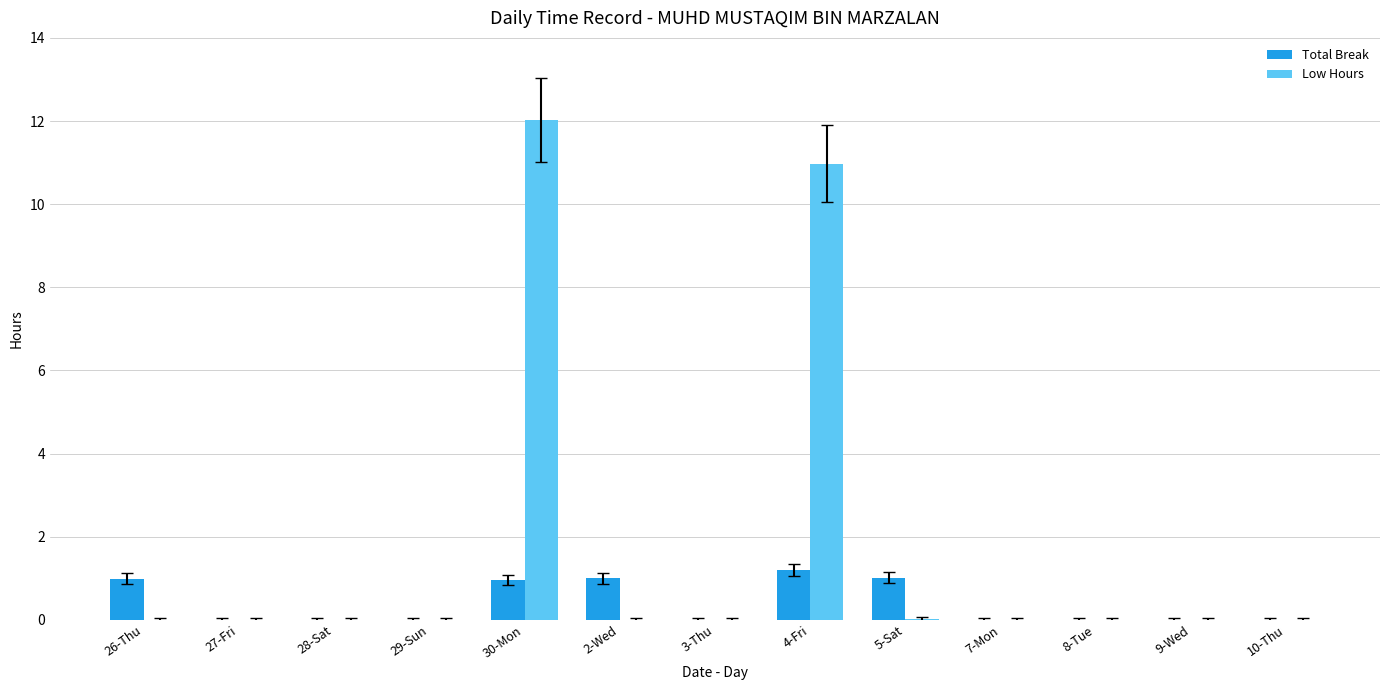

Which label corresponds to the largest value in the chart?

30-Mon